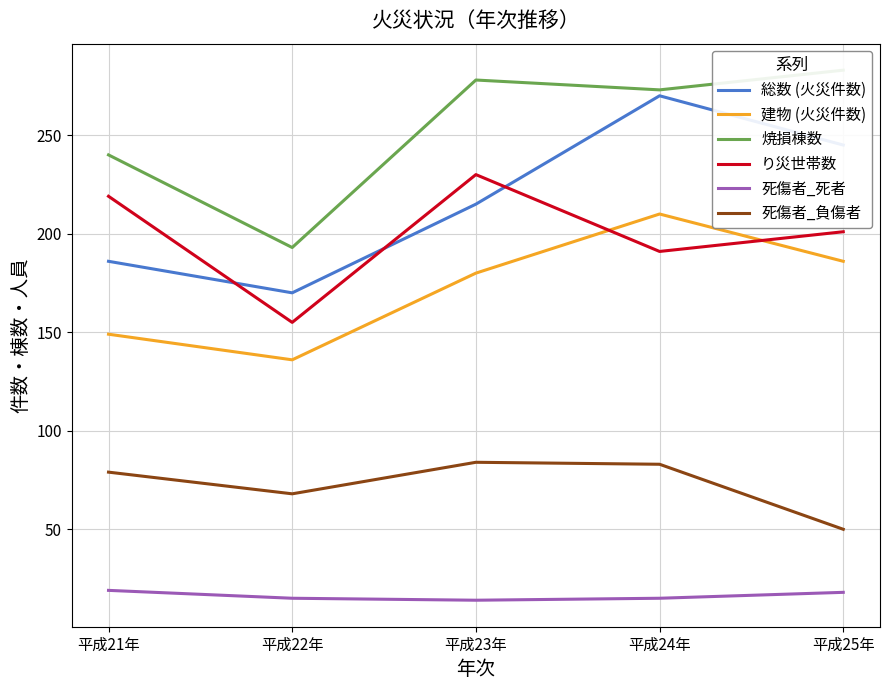

Where does the り災世帯数 series first go above 201?

平成21年